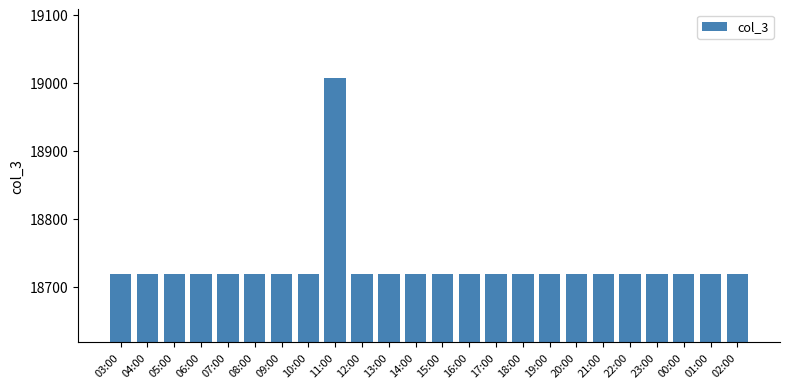

Are the bars grouped side by side (vs. stacked)?

No